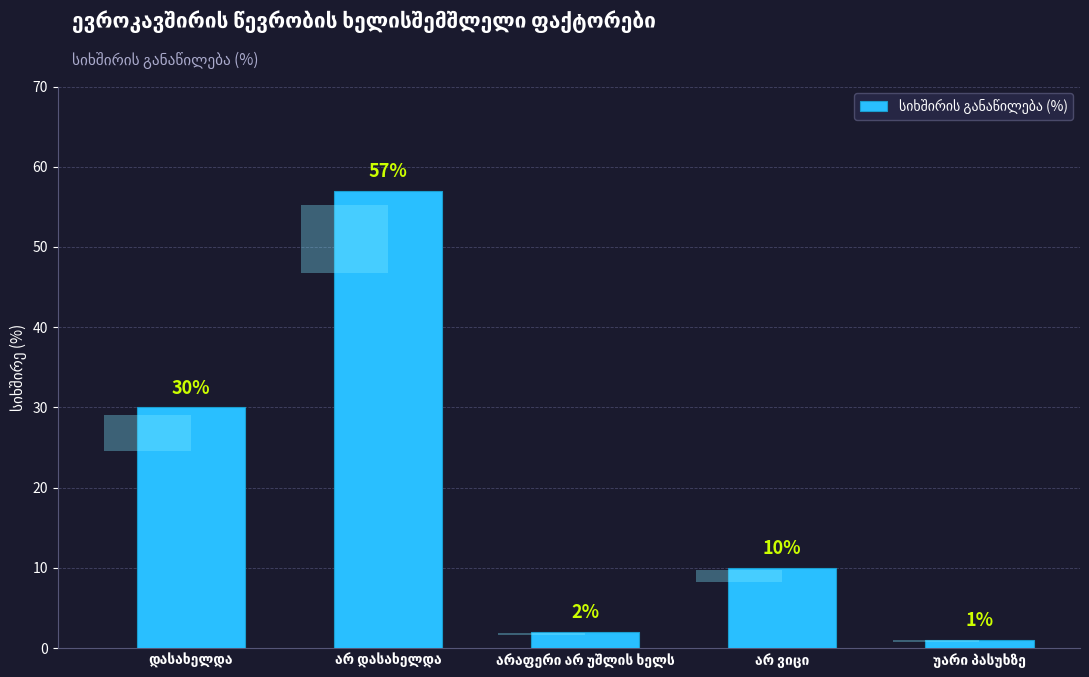

Reading right to left, transcribe all the data shown in this chart.

1	10	2	57	30